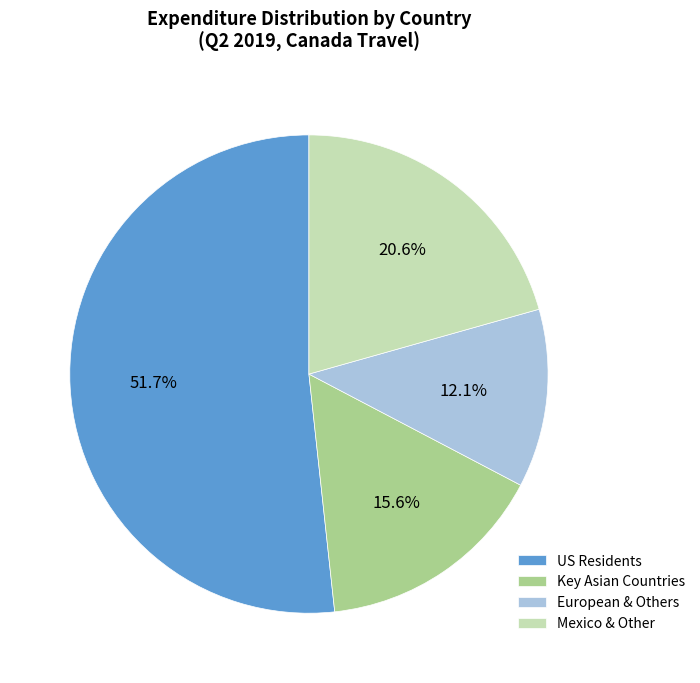

What is the smallest slice in the pie chart?

European & Others